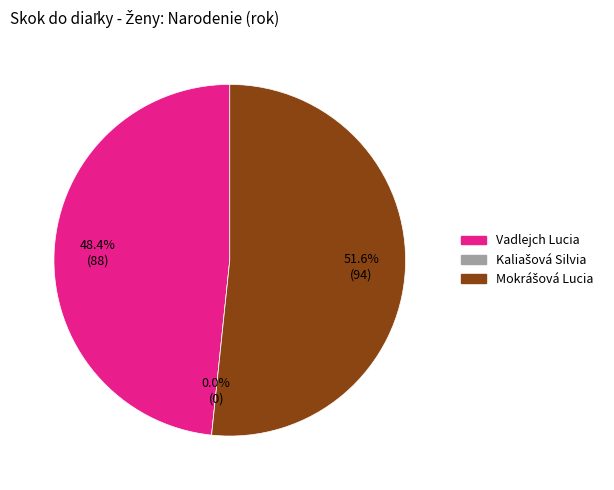

To the nearest percent, what is the difference between the largest and smallest slice percentages?

52%